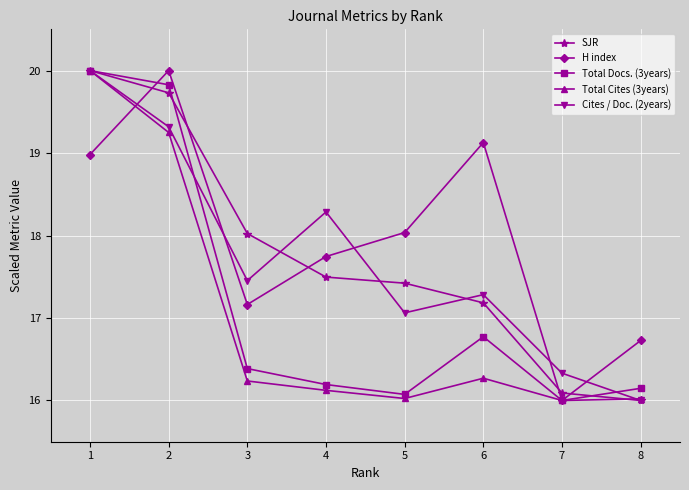

What is the difference between the maximum and second lowest values in the Total Docs. (3years) series?

3.9